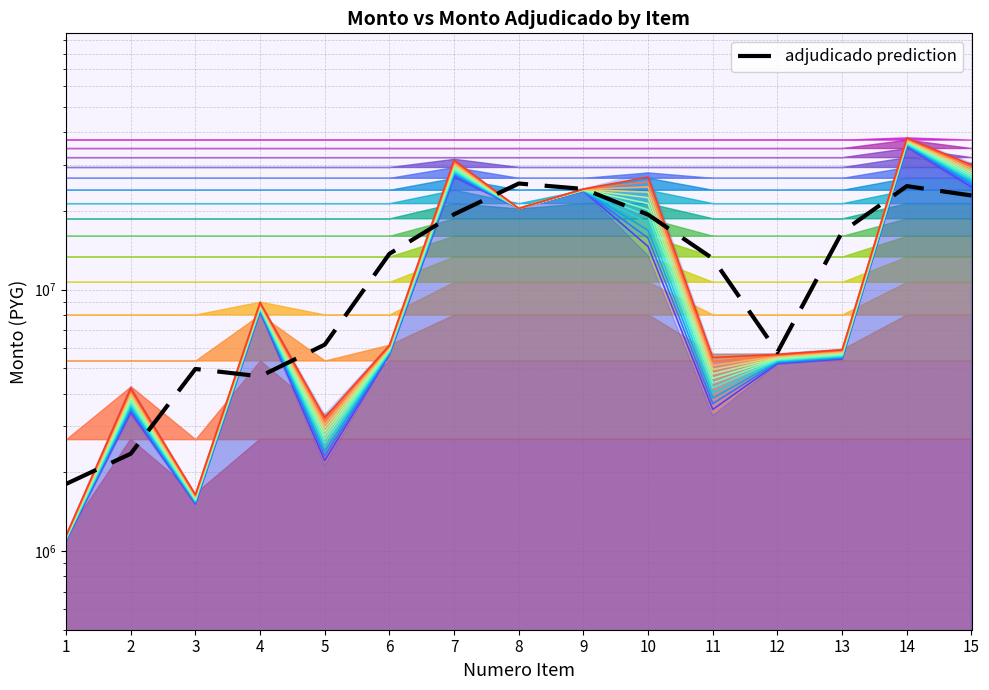

Where does the monto series first go above 5646953?

4